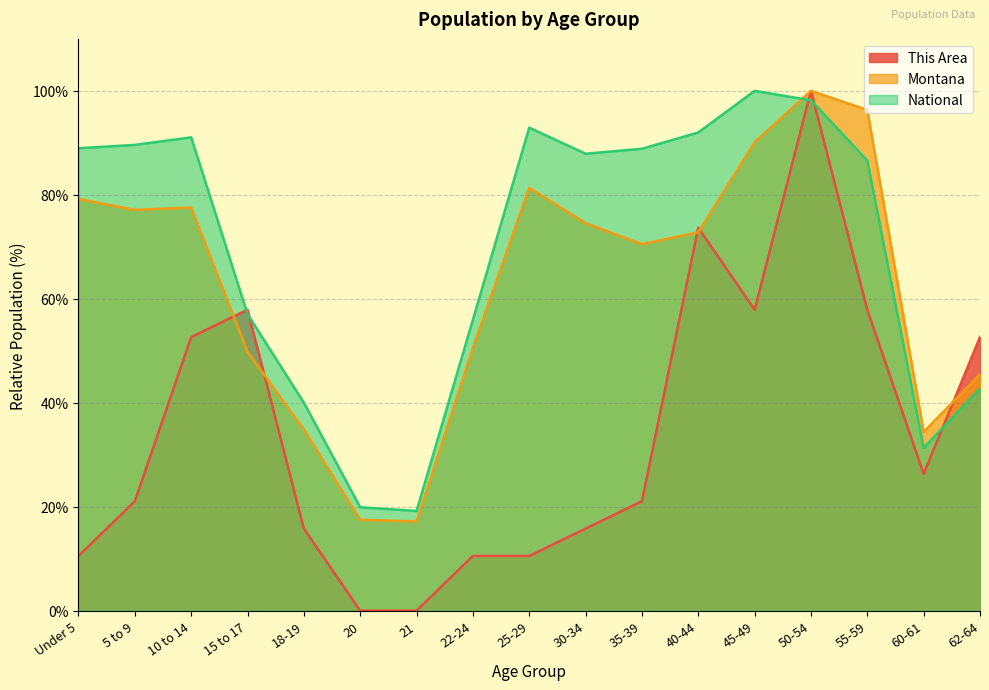

At 30-34, list the series in order from largest to smallest.

National, Montana, This Area